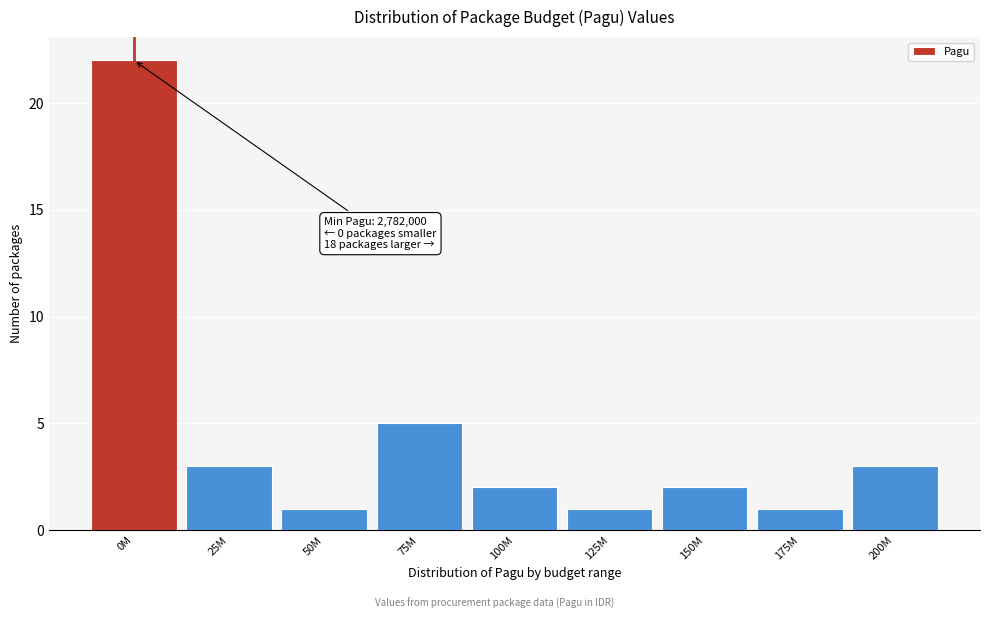

Reading right to left, list all the values displayed in this chart.

200M=3	175M=1	150M=2	125M=1	100M=2	75M=5	50M=1	25M=3	0M=22